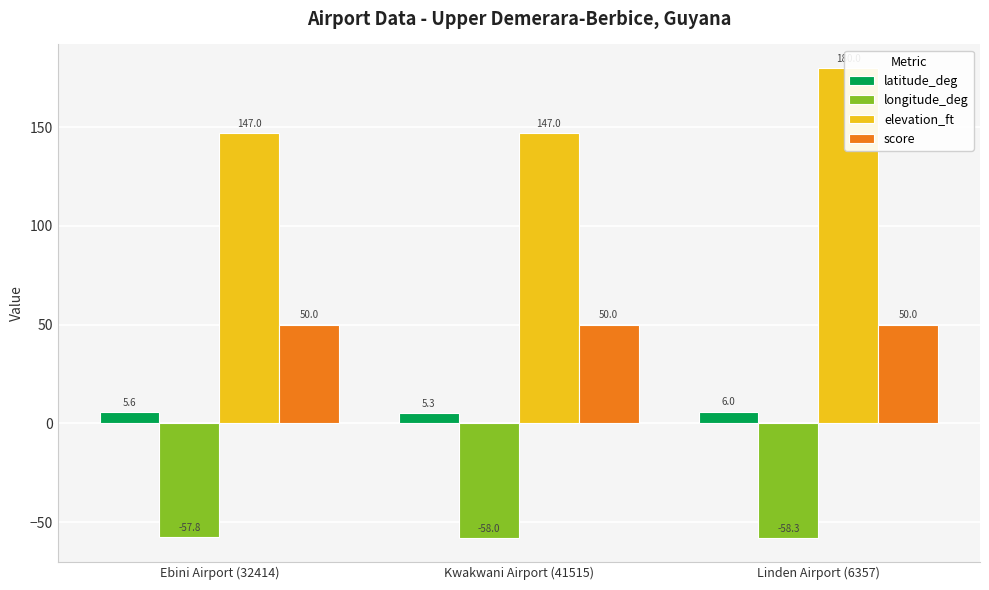

What is the difference between the latitude_deg values at Kwakwani Airport (41515) and Ebini Airport (32414)?

0.3